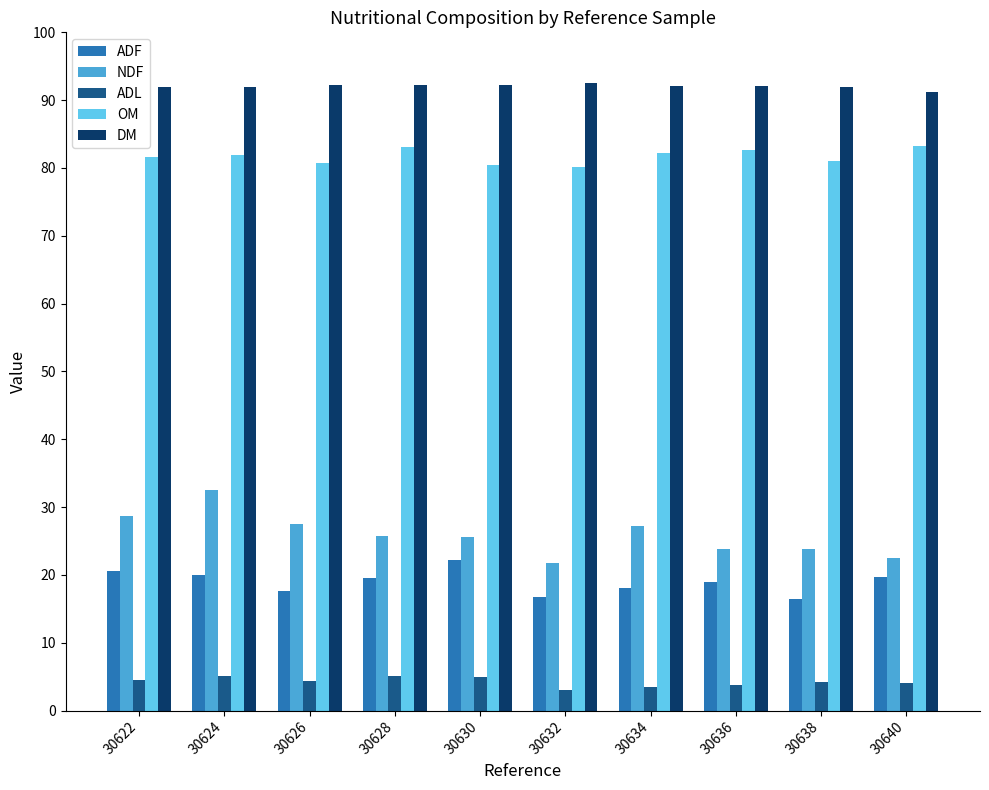

What is the value of the ADF bar at the 4th from the left?

19.5